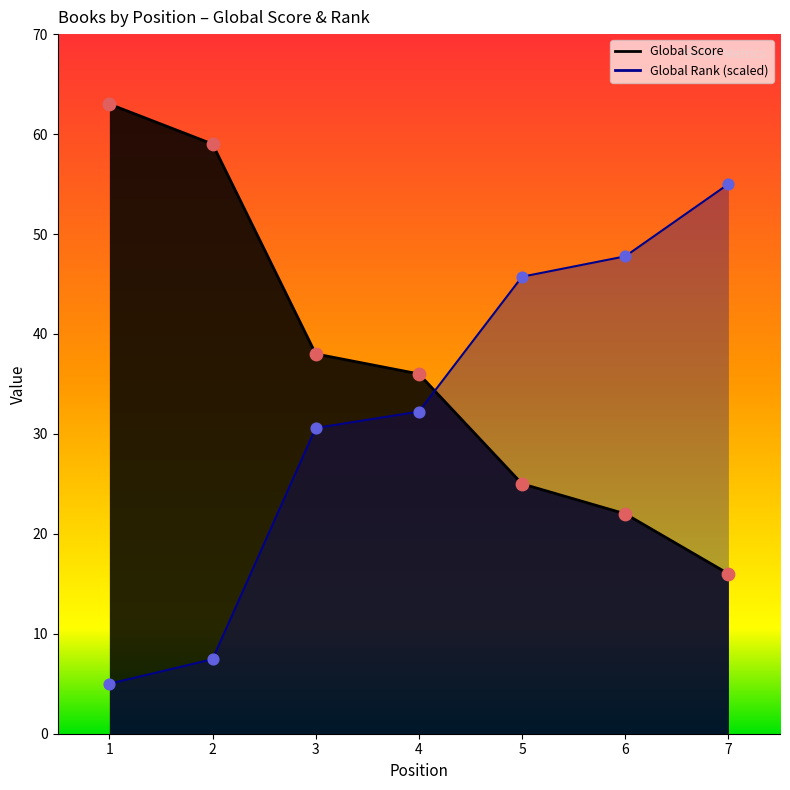

Which series has the widest spread of Y values?

Global Rank